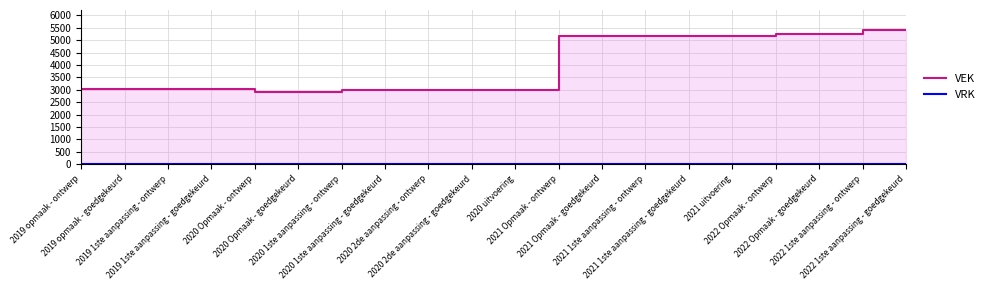

Between 2020 2de aanpassing - ontwerp and 2021 Opmaak - goedgekeurd, which is larger?

2021 Opmaak - goedgekeurd